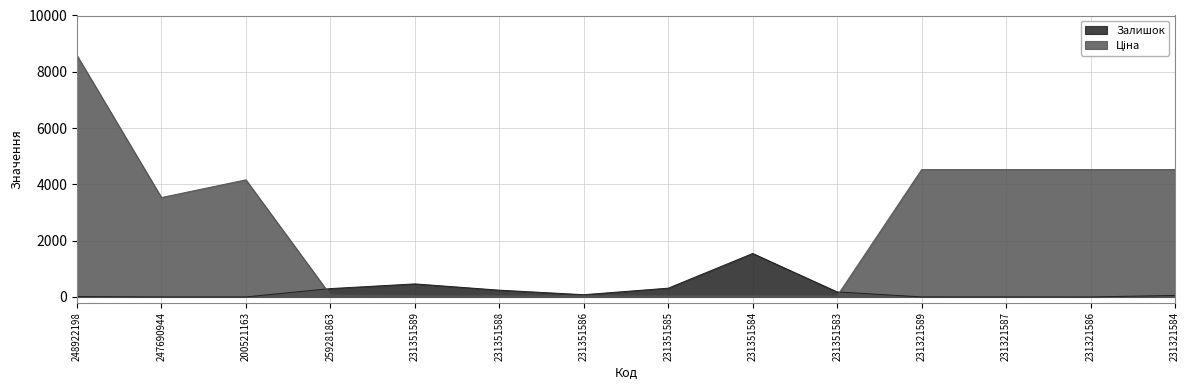

What is the label of the 7th point from the left?

231351586